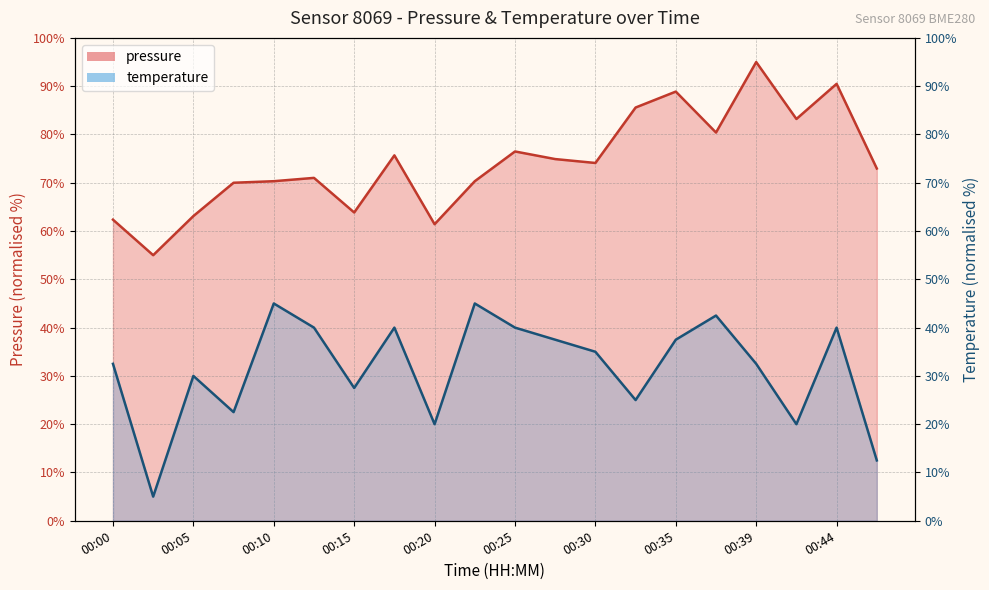

What is the difference between the maximum and minimum values in the temperature series?

40.0